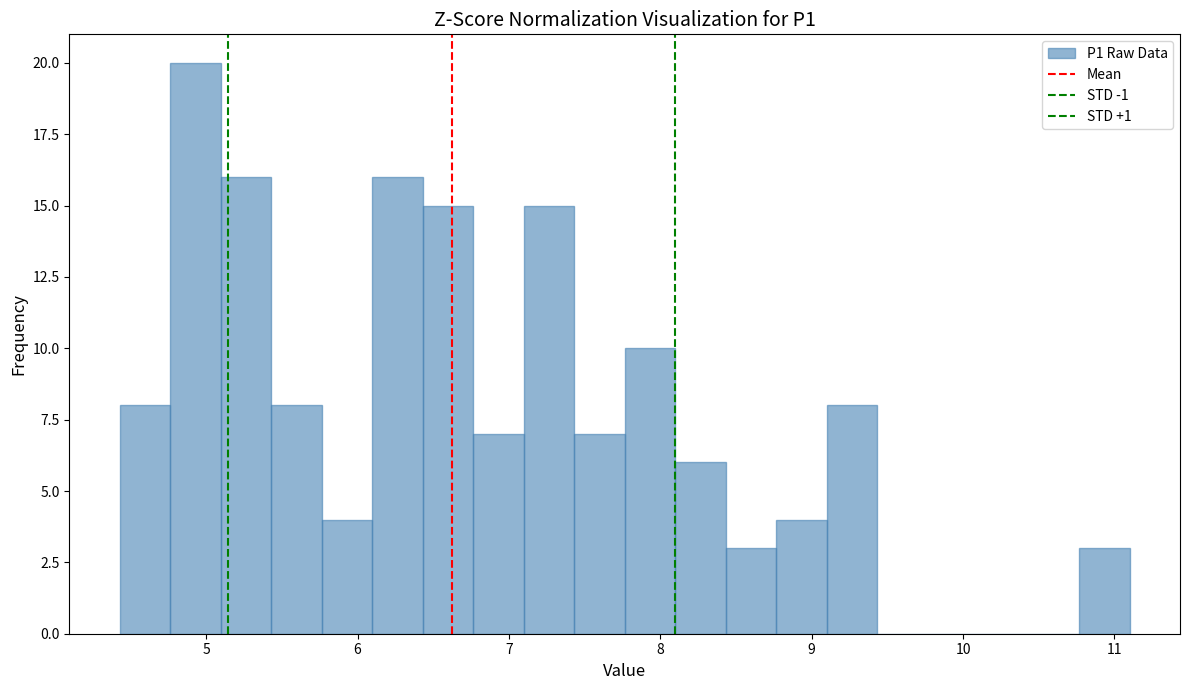

Around what value on the x-axis is the tallest bar? Give the approximate position of its centre, as read against the axis.

4.9